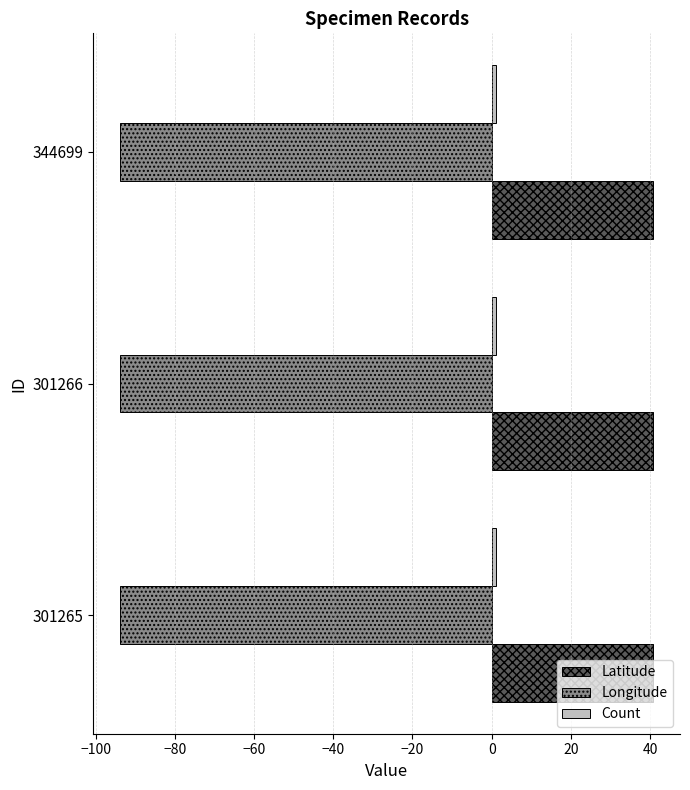

How many data points does each series have?

3